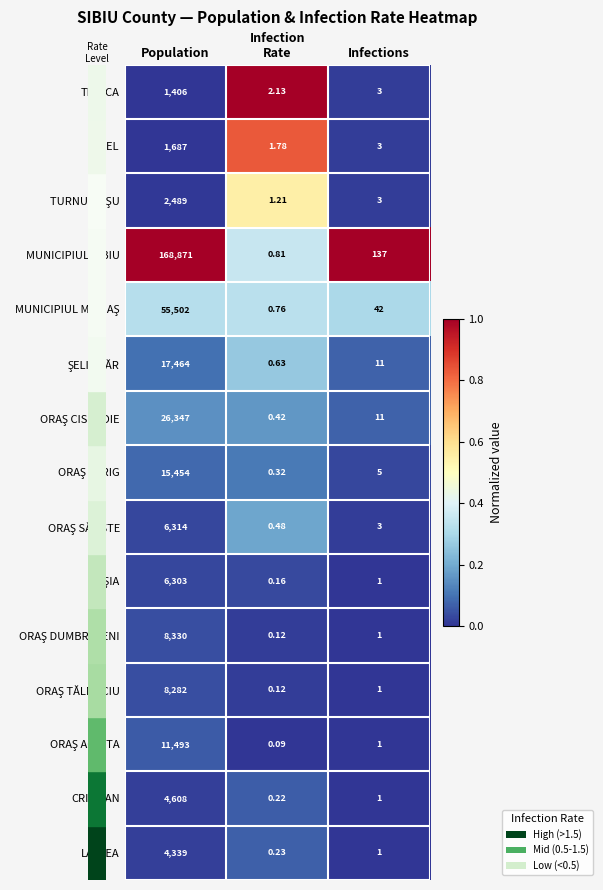

At which label does LASLEA reach its peak?

Population